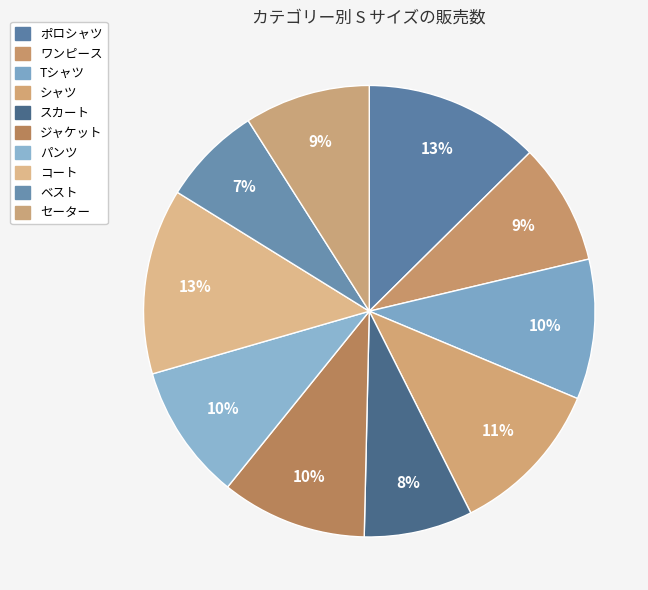

True or false: ポロシャツ accounts for 1% of the total.

False